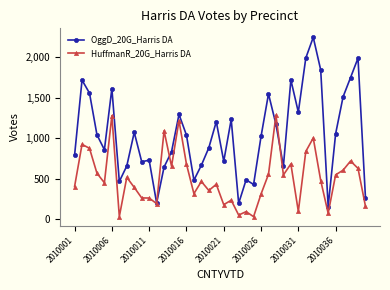

True or false: OggD_20G_Harris DA has more than 2 interior local peaks.

True